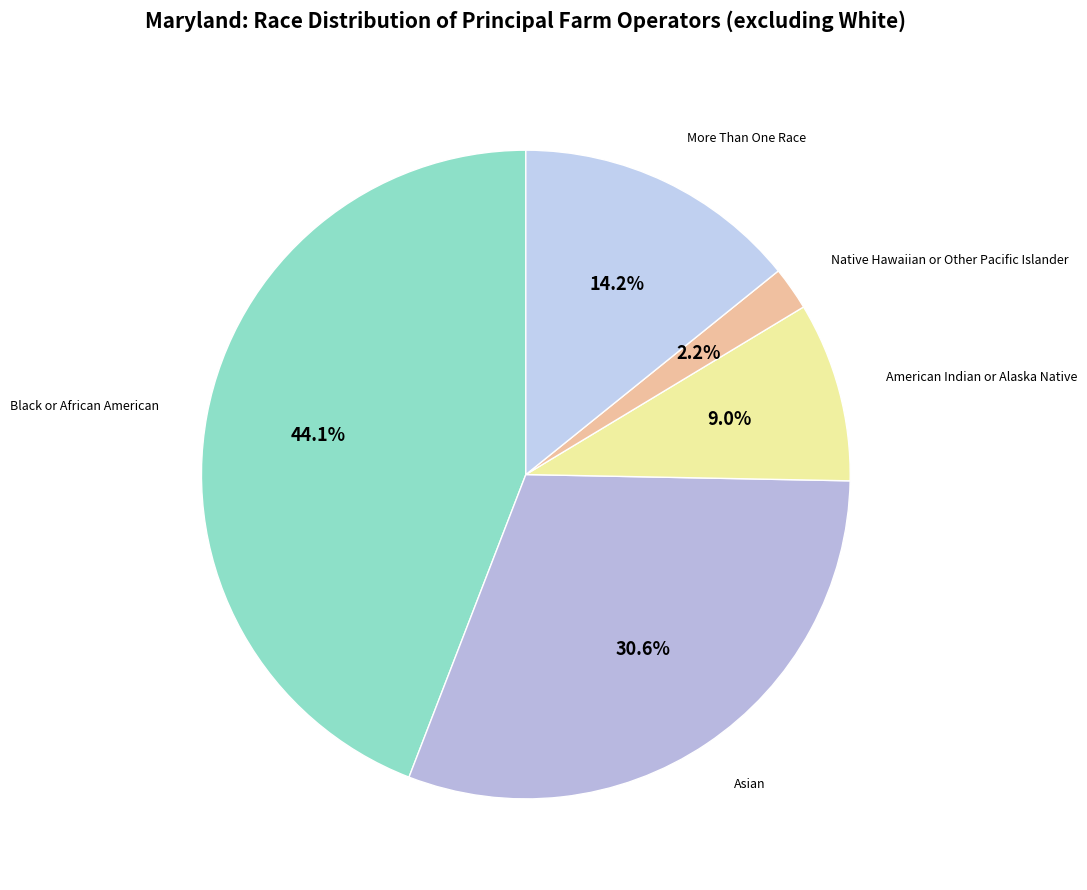

What percentage is the American Indian or Alaska Native slice, to the nearest percent?

9%